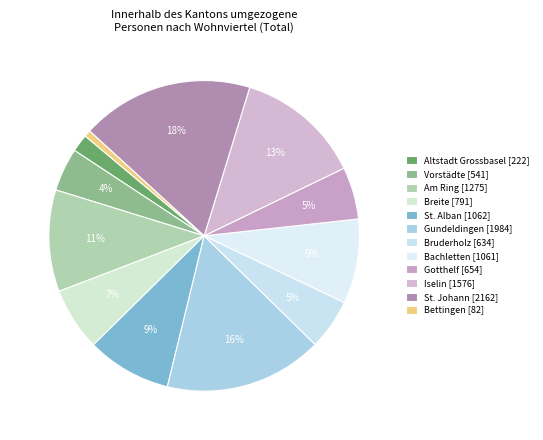

Is Am Ring the majority of the pie?

No